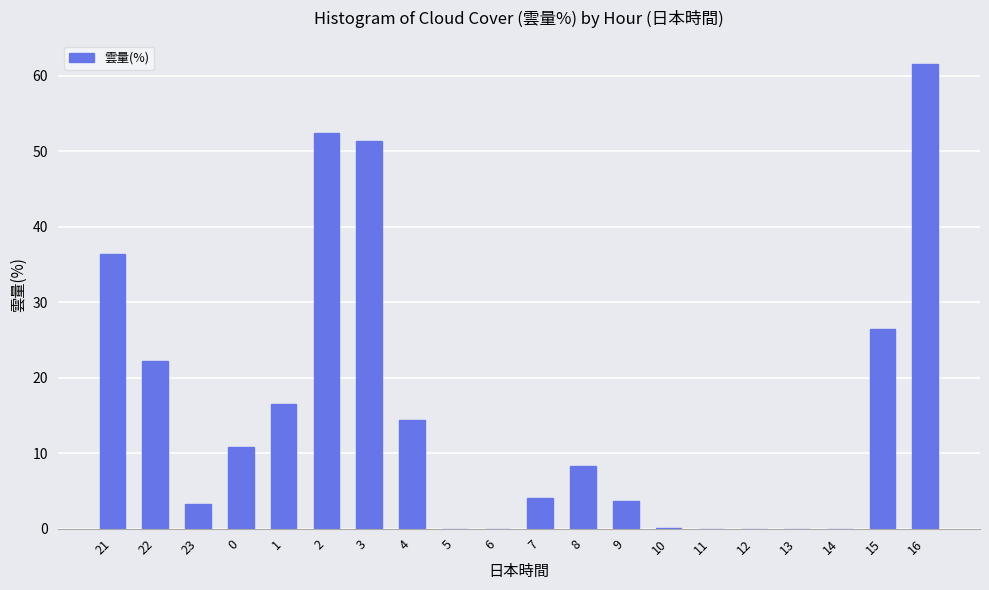

The chart shows a value of 1.4 at 9. True or false?

False